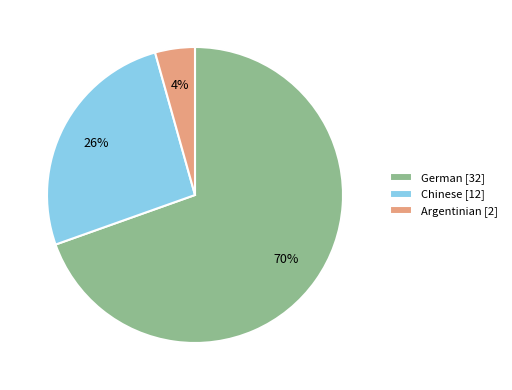

Count the number of slices in the pie.

3